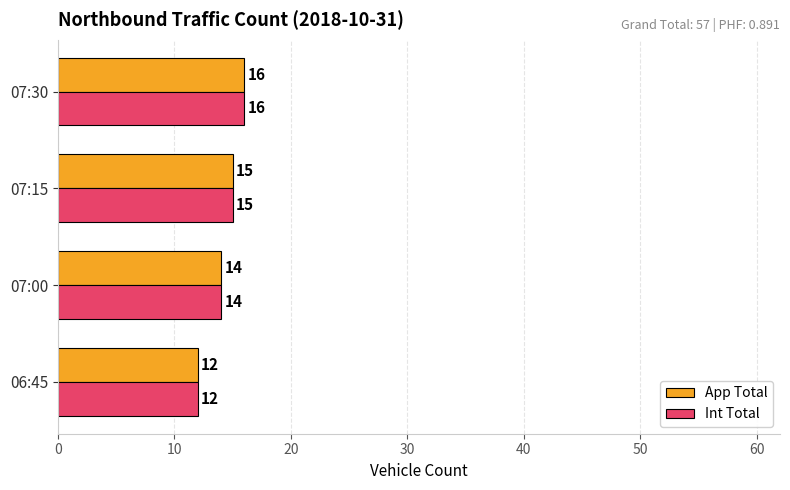

Is it true that Int Total equals 15 at 07:15?

True